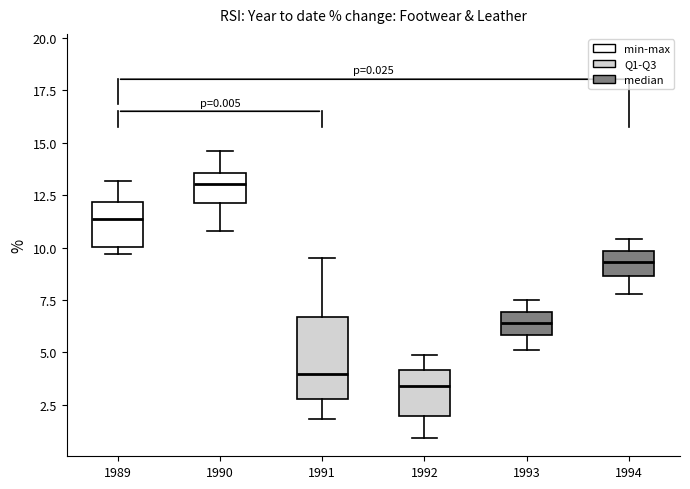

Which box has the lowest median line?

1992